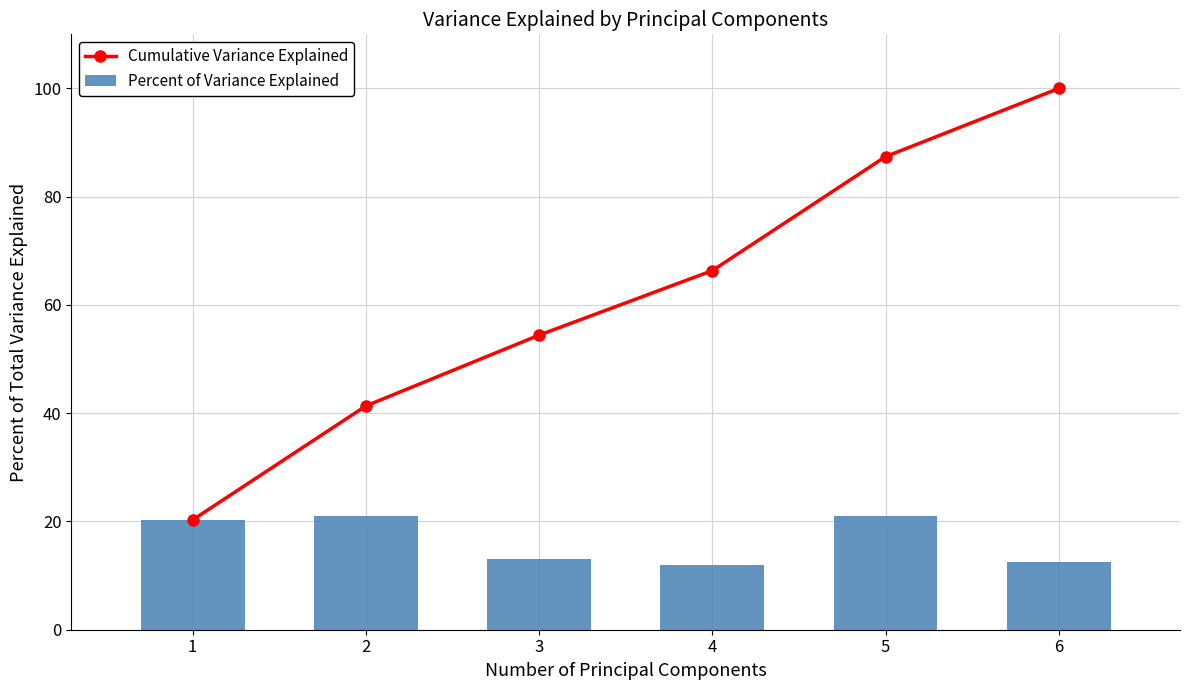

List the series in order of their overall mean, lowest first.

Percent of Variance Explained, Cumulative Variance Explained